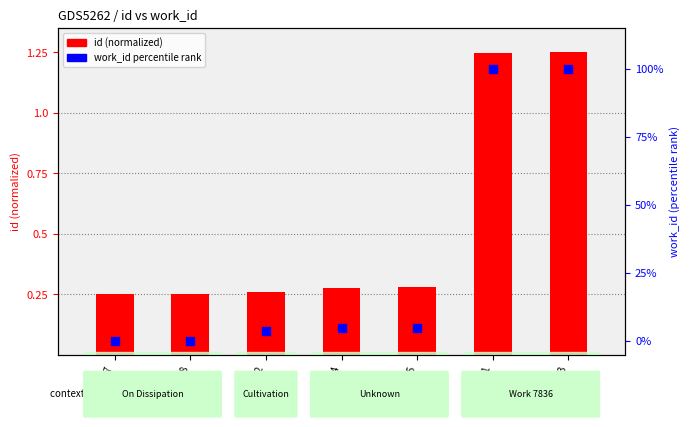

What are all the series names shown in the legend?

id (normalized), work_id (percentile)